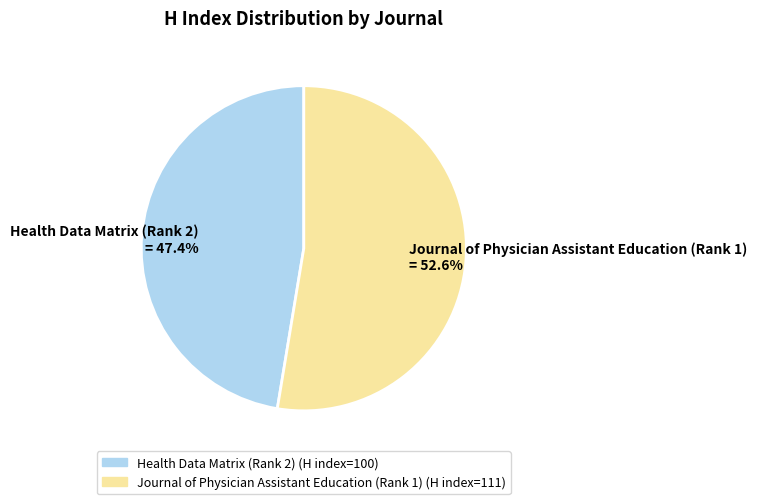

Which slice represents more than half of the pie?

Journal of Physician Assistant Education (Rank 1)